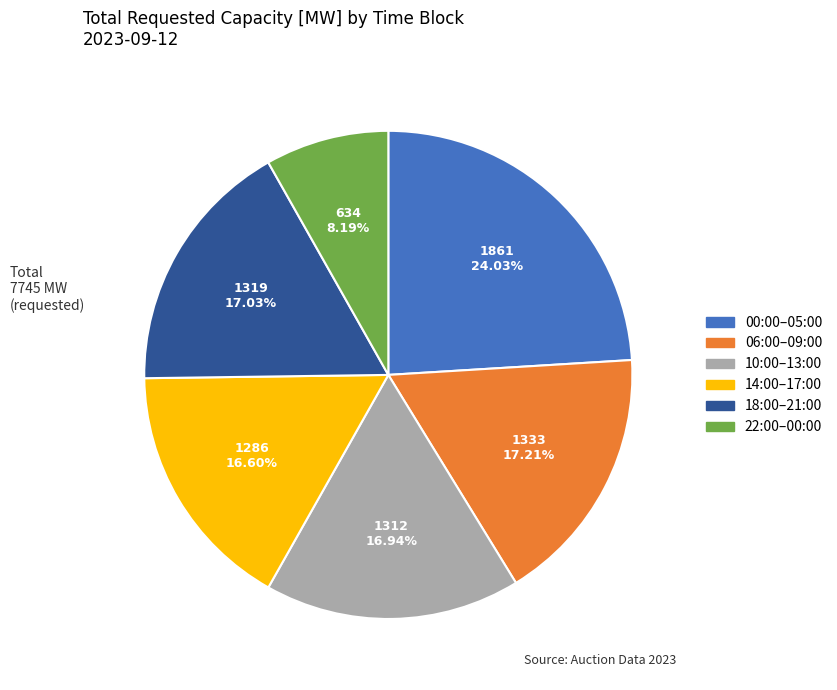

Is there a majority slice in this chart?

No